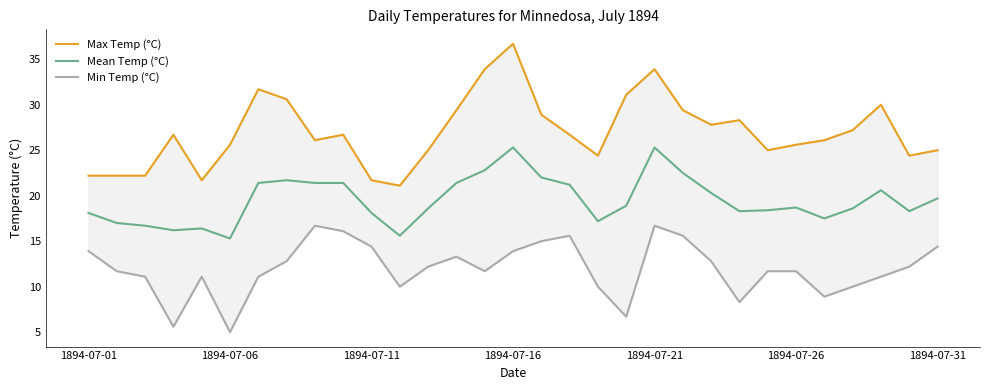

What is the difference between the highest and lowest values at 12?

12.8